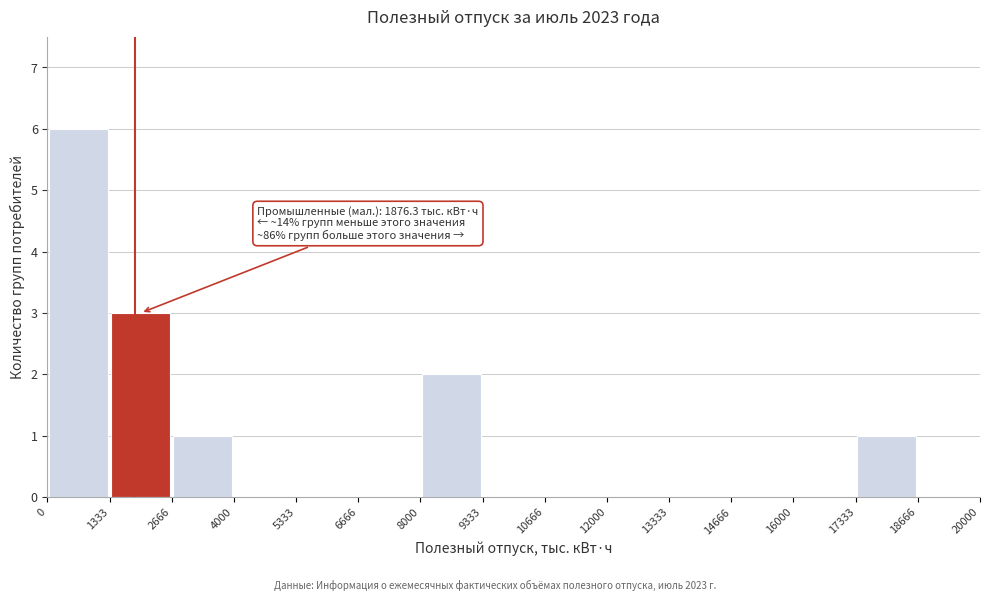

Over which range of the x-axis is the bar tallest?

0 to 1333